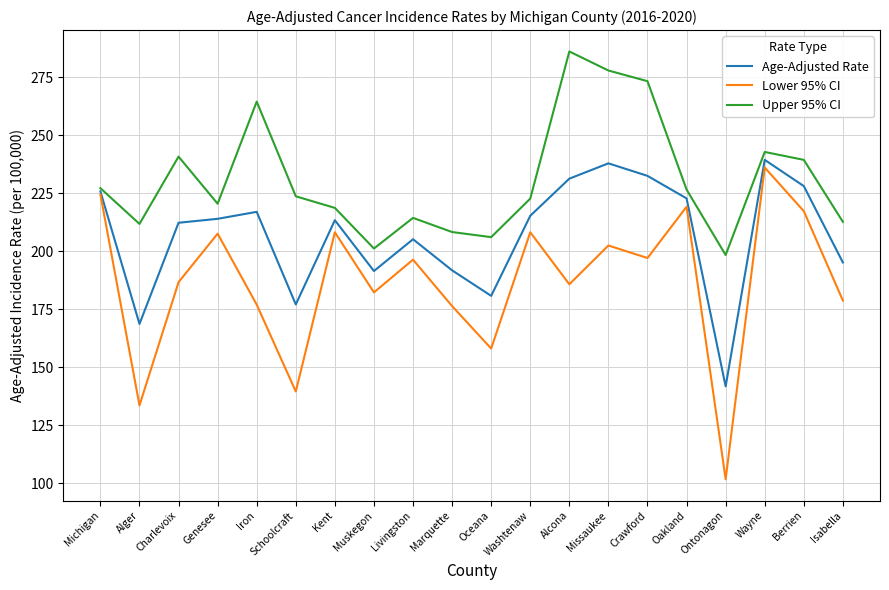

Between Muskegon and Isabella, which series saw the biggest shift?

Upper 95% CI